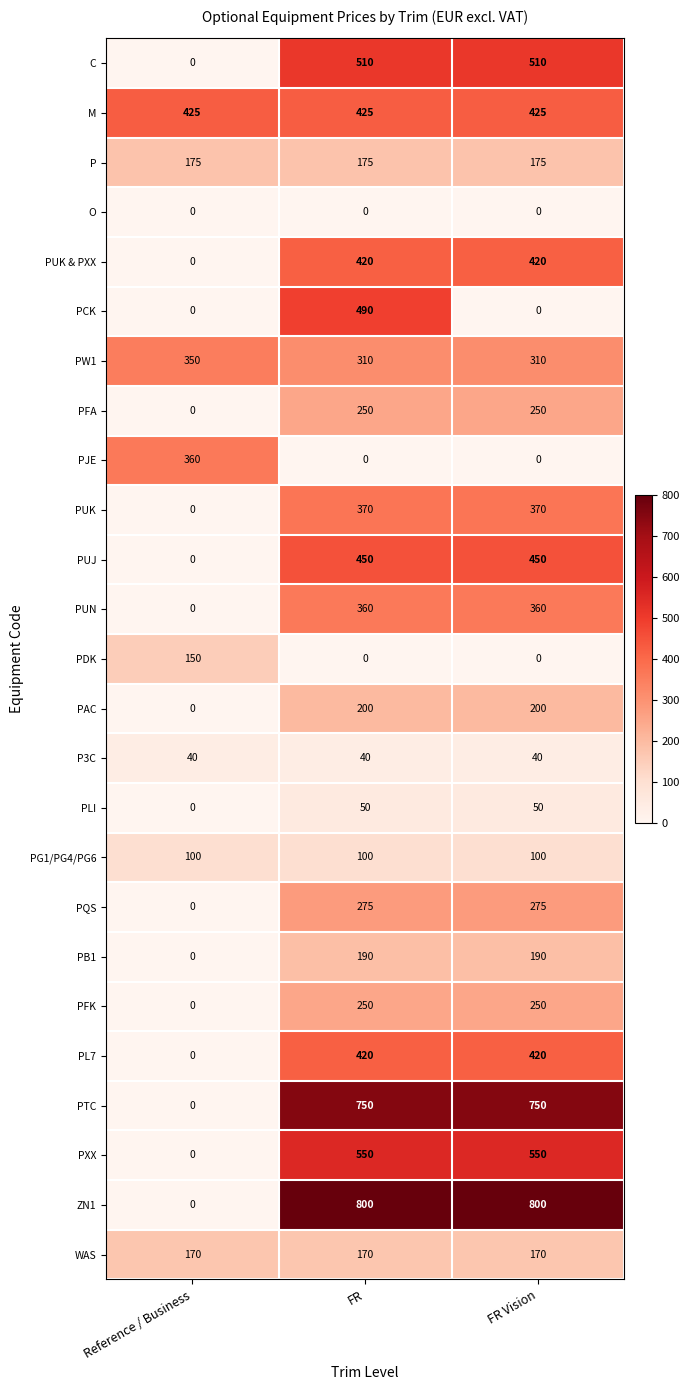

What is the sum of all PAC values?

400